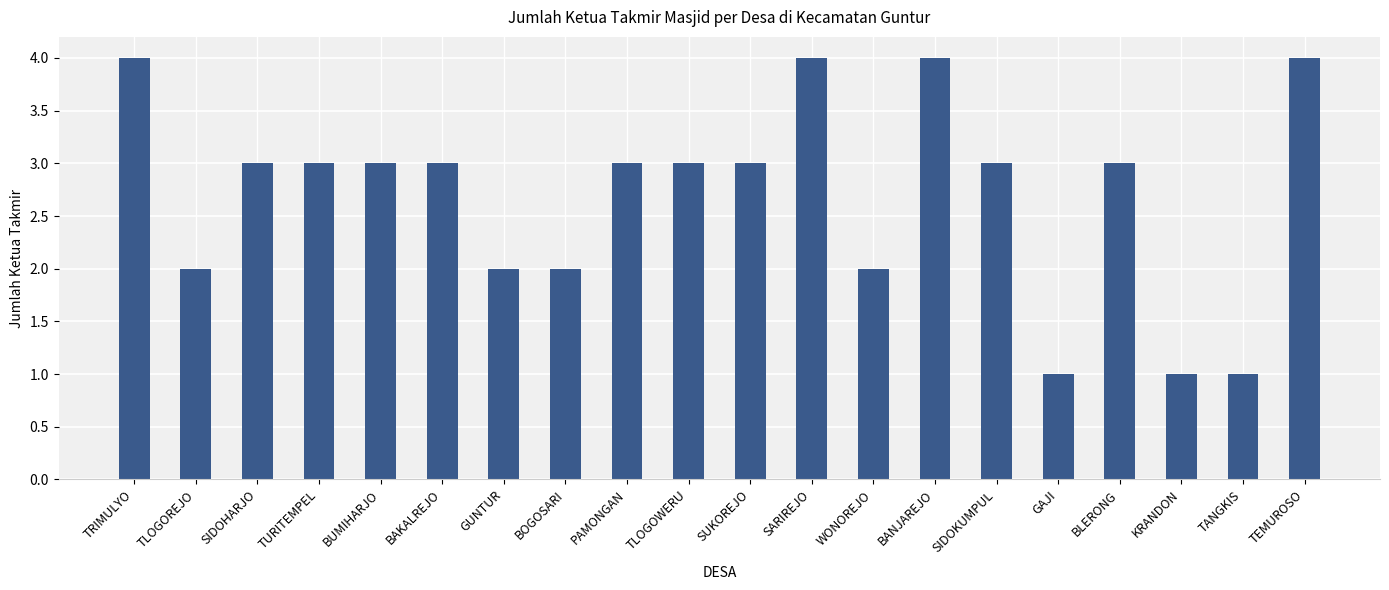

What is the greatest value displayed?

4